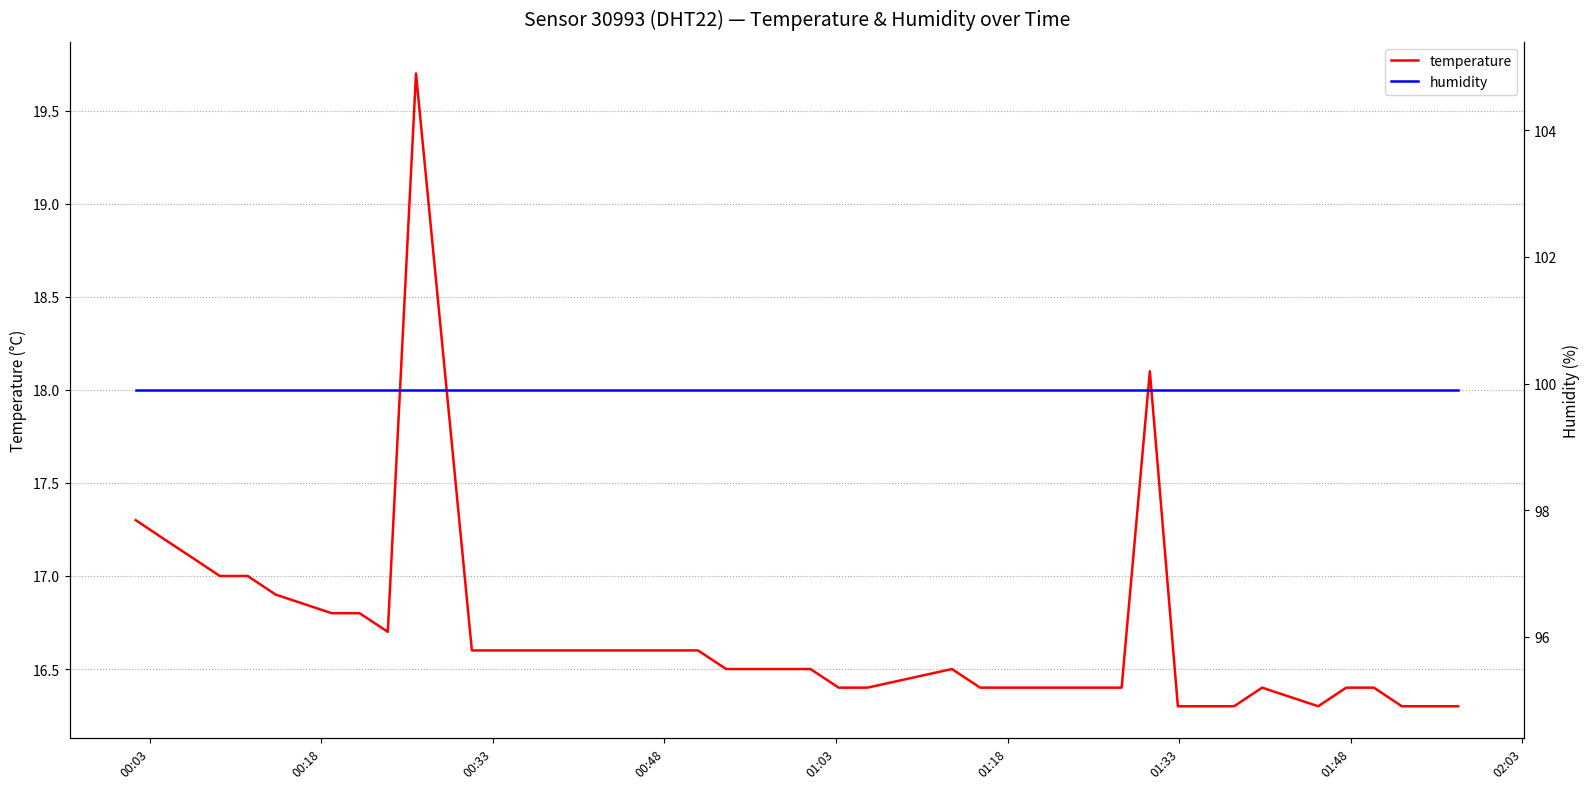

What is the lowest value of the temperature series?

16.3